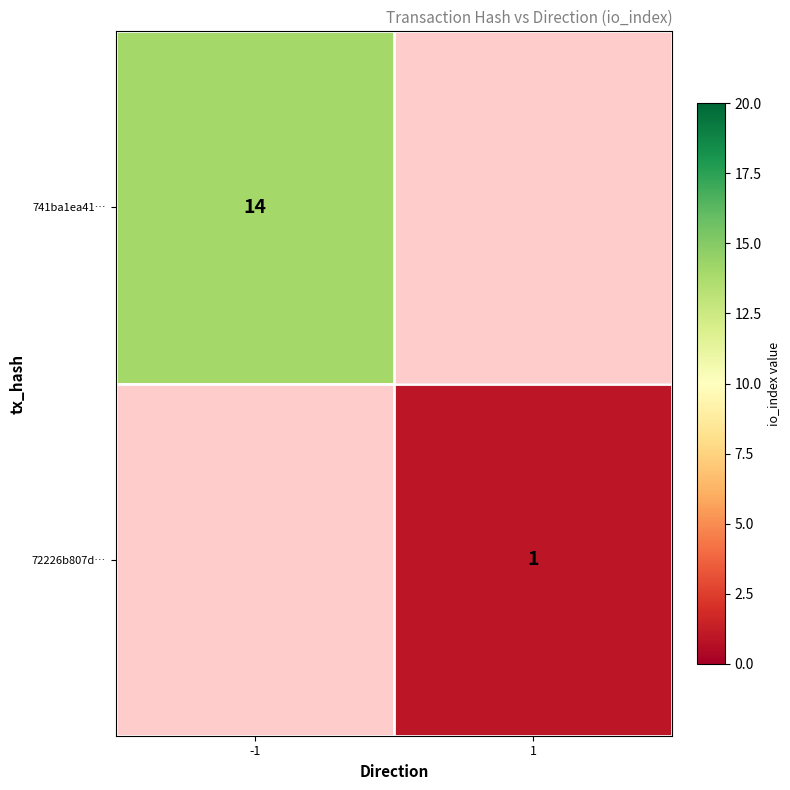

Is it true that 741ba1ea41… equals 14 at -1?

True